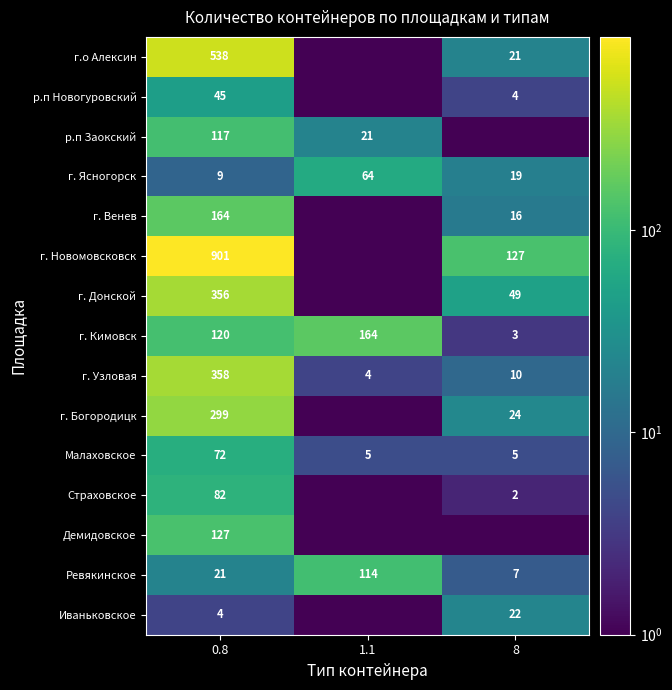

The г. Венев series shows 164.0 at 0.8. True or false?

True